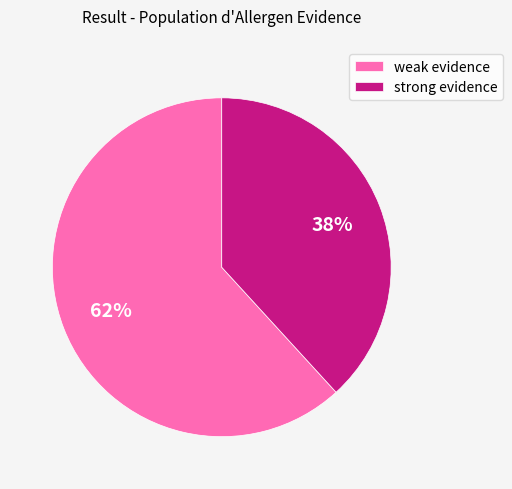

Which slice is the largest?

weak evidence